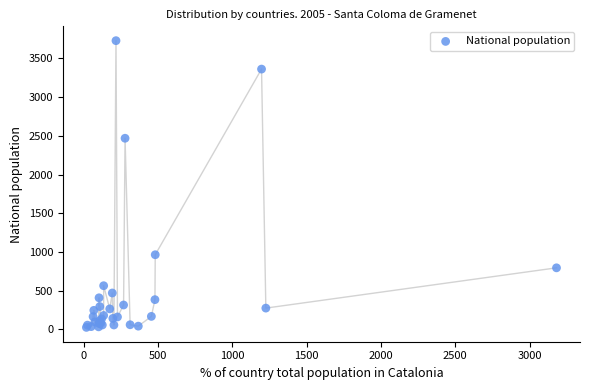

What Y value in the scatter plot is closest to 1878?

2469